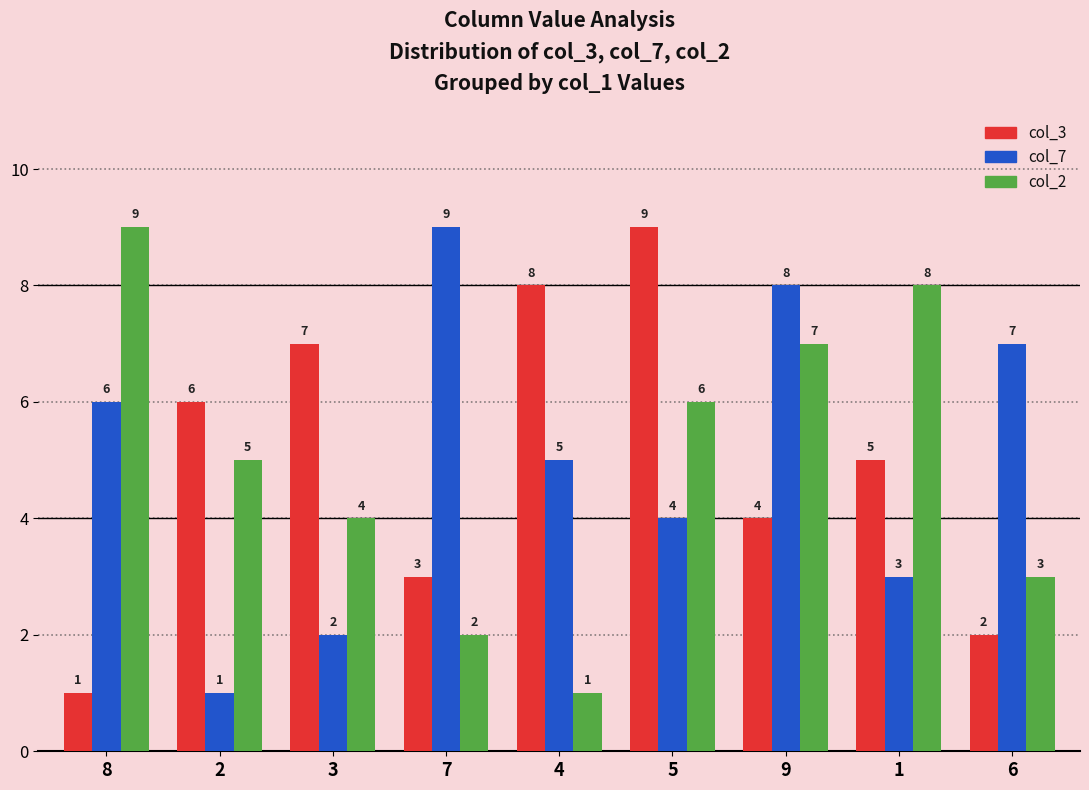

How many series are shown in this chart?

3